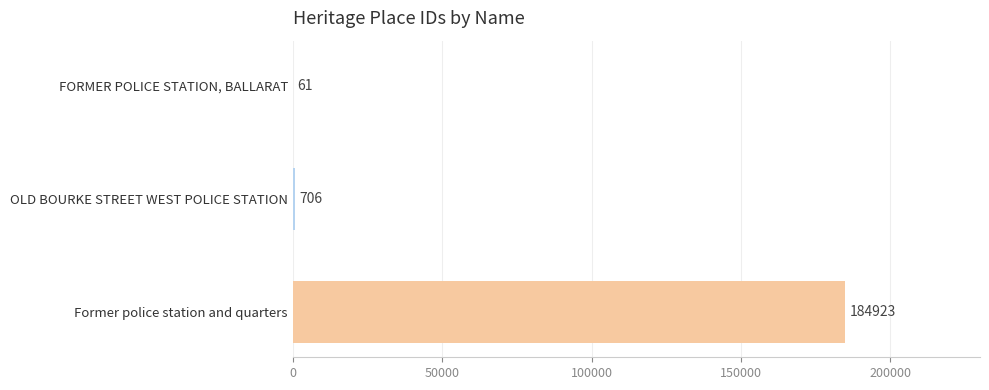

How many distinct data groups are displayed?

1